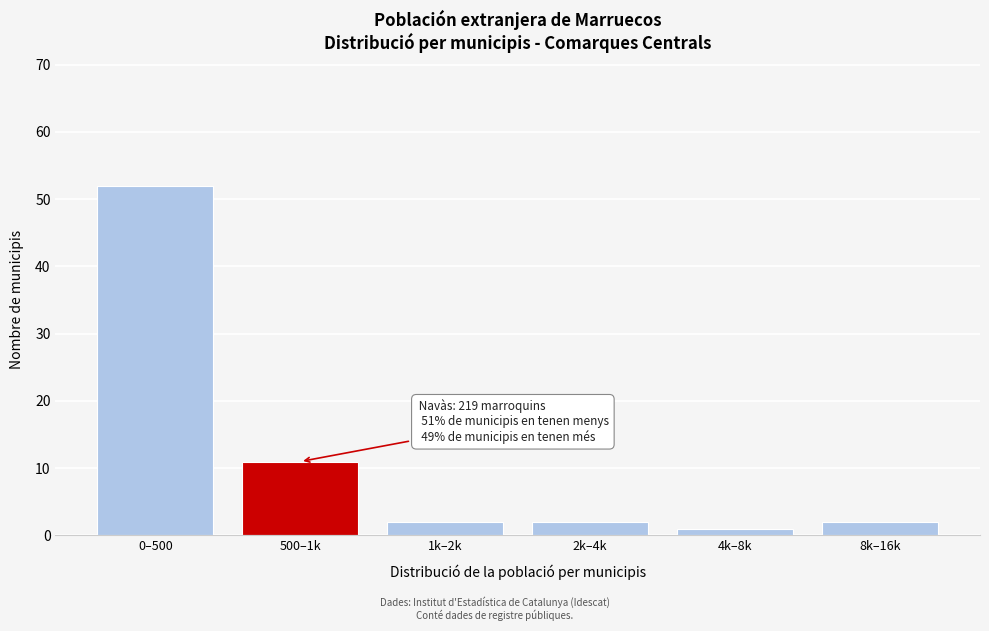

Reading right to left, extract all data points from this chart.

8k–16k=2	4k–8k=1	2k–4k=2	1k–2k=2	500–1k=11	0–500=52